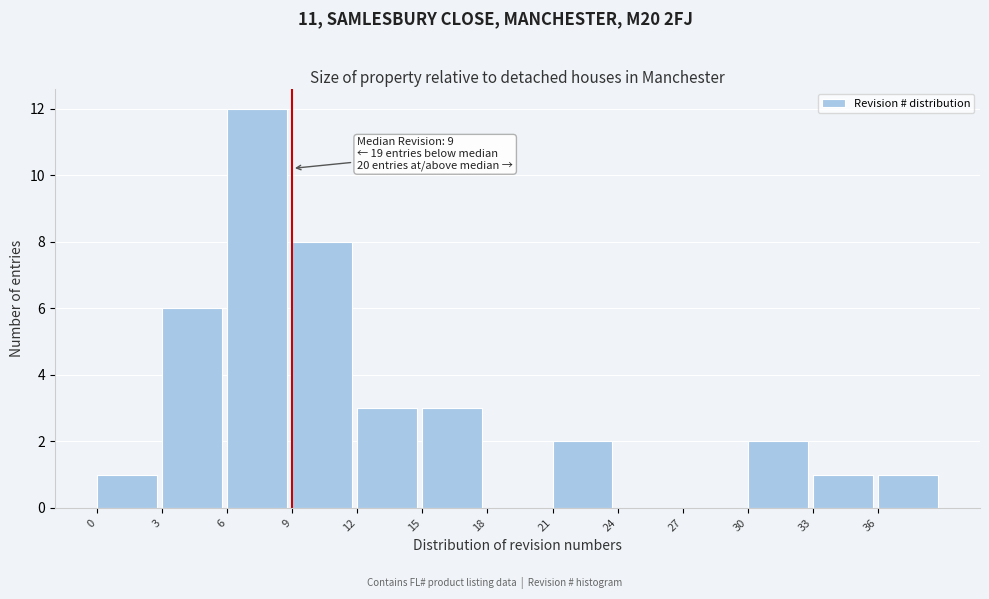

Which range on the x-axis has the tallest bar?

6 to 9